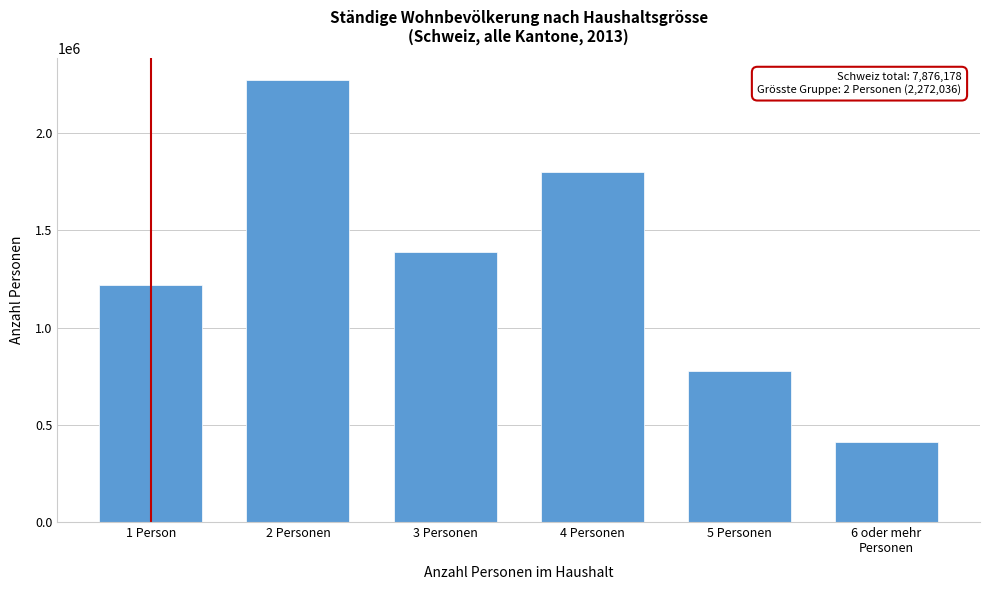

Reading left to right, extract all data points from this chart.

1220931	2272036	1391706	1799540	778155	413810